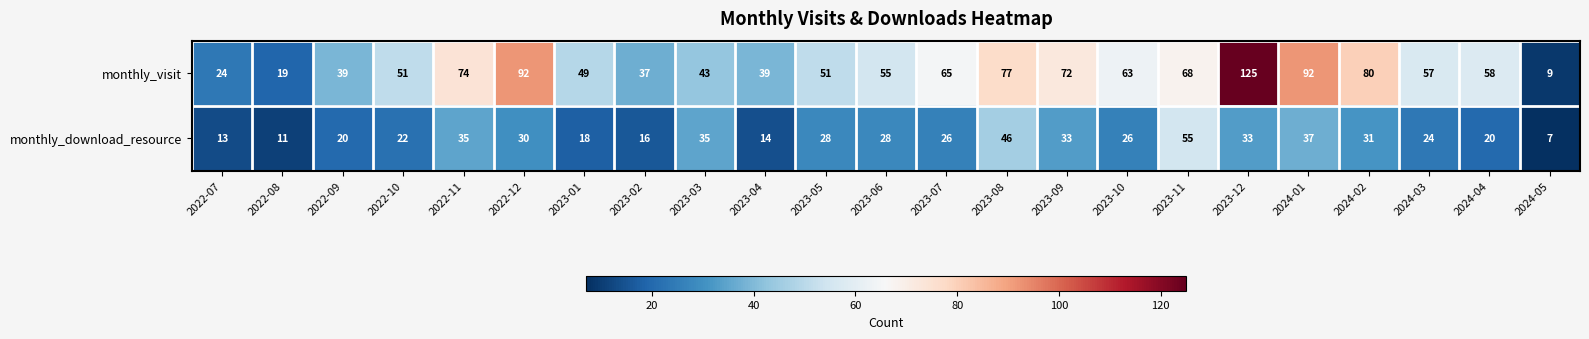

At which category does the chart reach its peak across all series?

2023-12